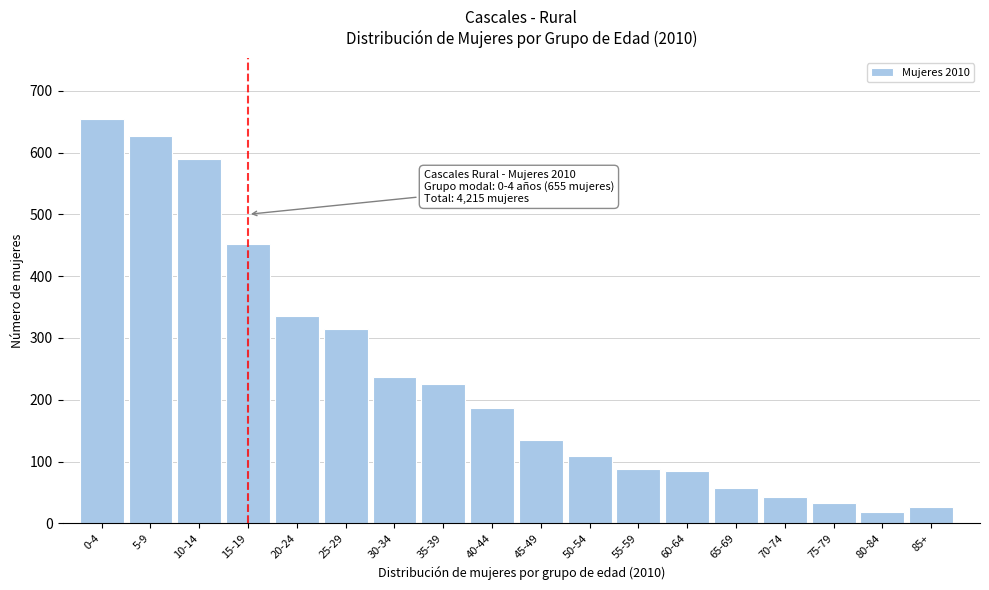

Reading right to left, extract all data points from this chart.

26	19	33	42	58	84	88	109	135	186	225	236	315	335	452	590	627	655